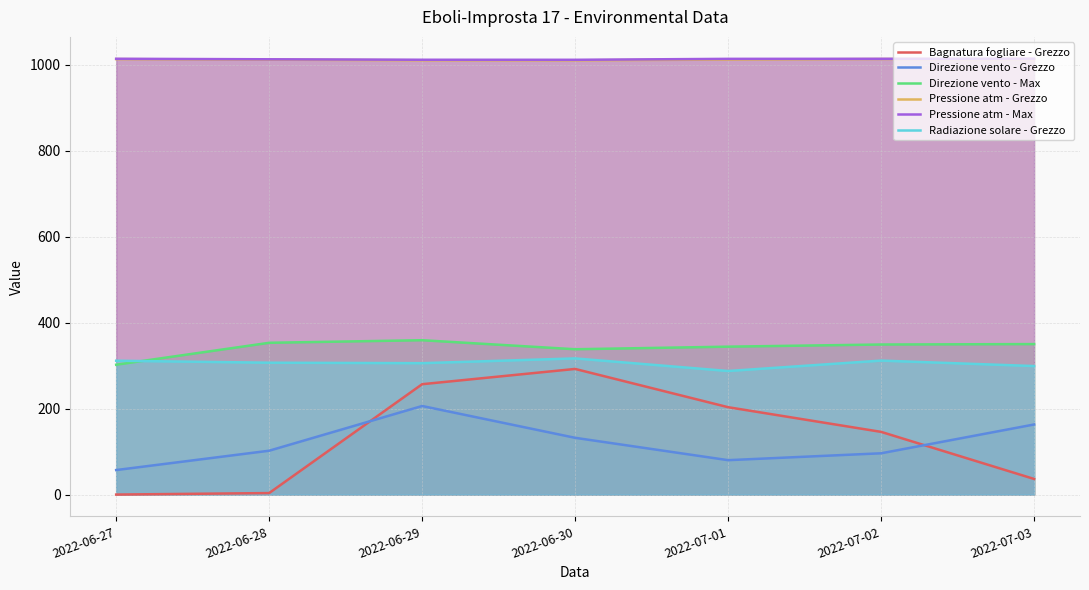

Between 2022-06-28 and 2022-06-30, which is larger?

2022-06-30